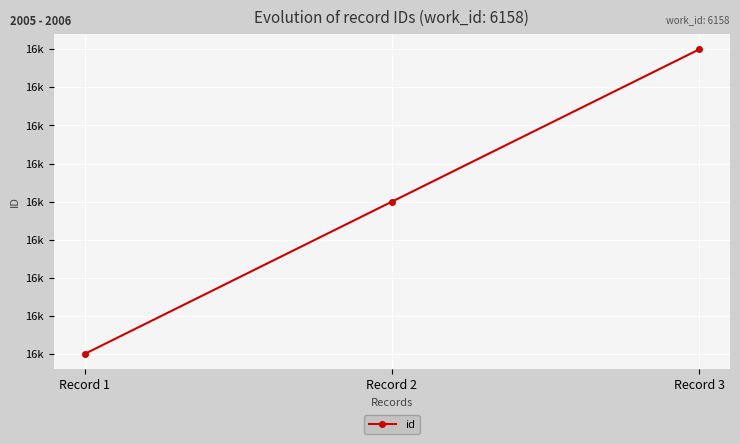

Read the value at Record 3.

16249